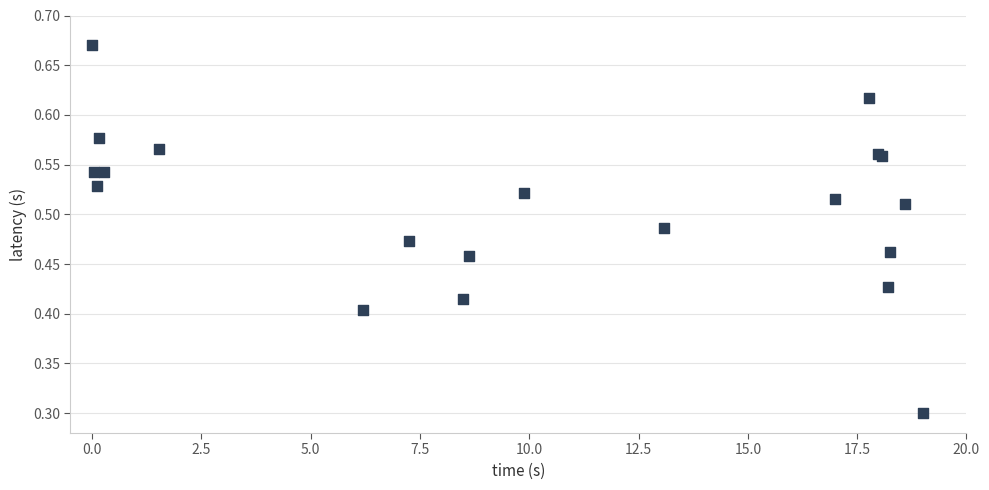

What Y value in the scatter plot is closest to 0?

0.3